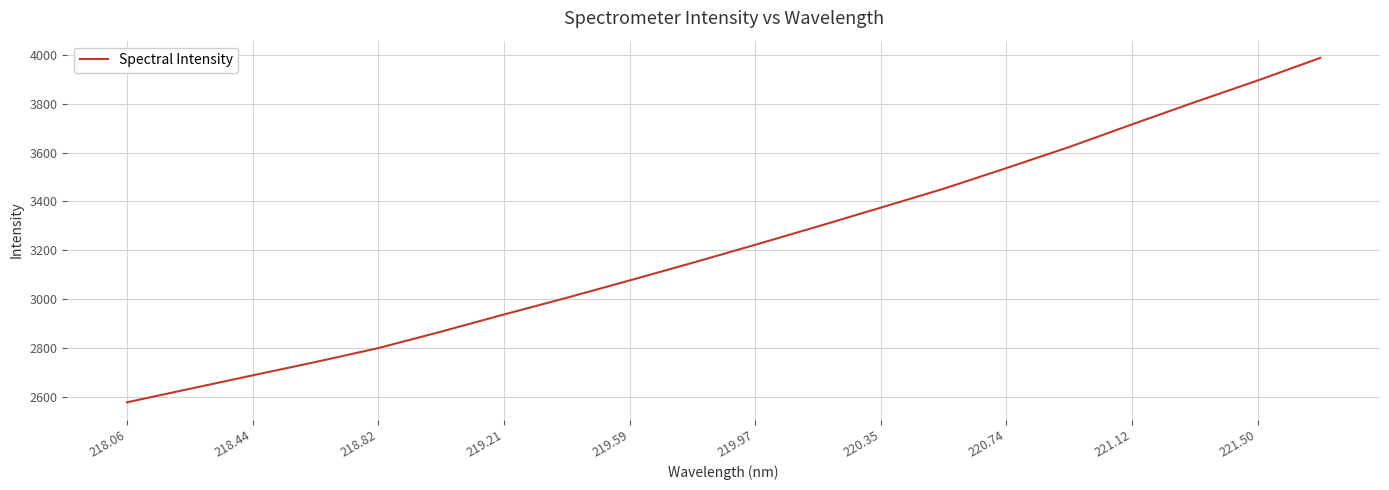

True or false: there are more than 1 points higher than both neighbors.

False